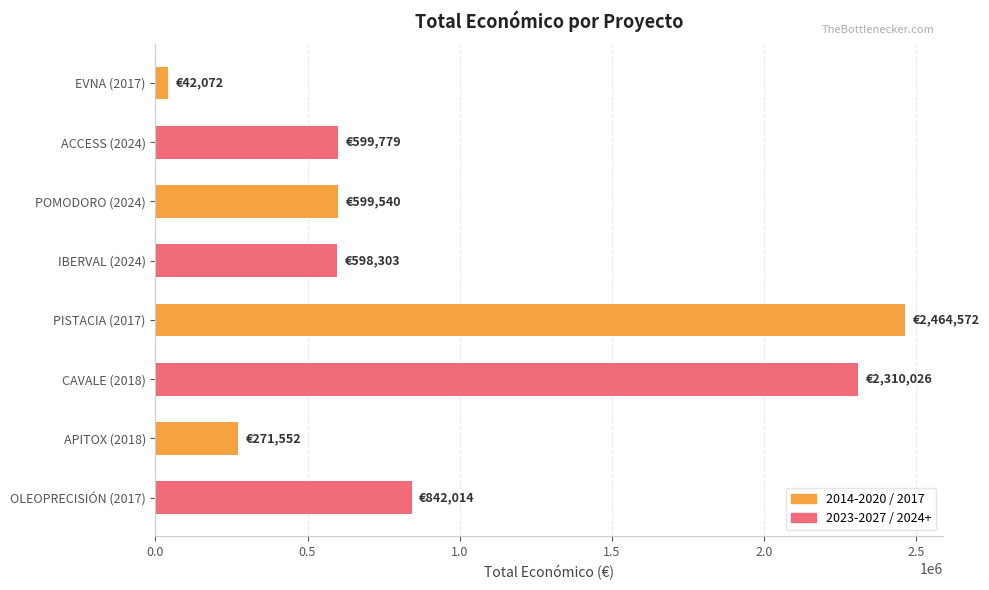

What is the approximate value at PISTACIA (2017), to the nearest 10?

2464570